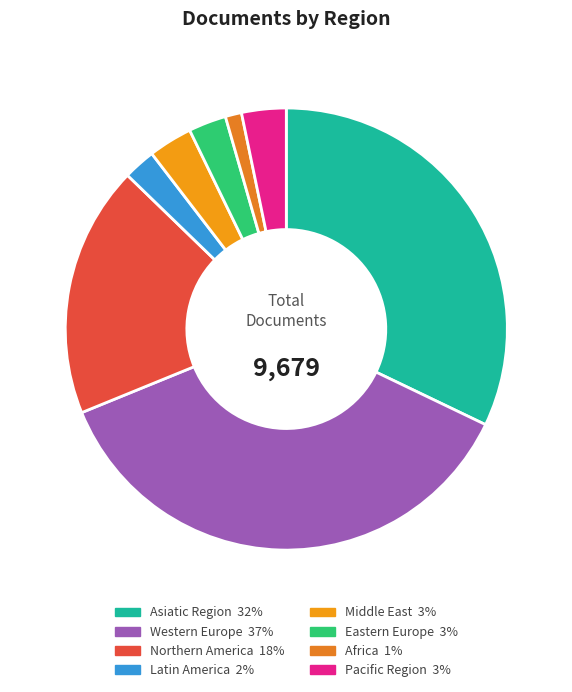

How many segments does this pie chart have?

8